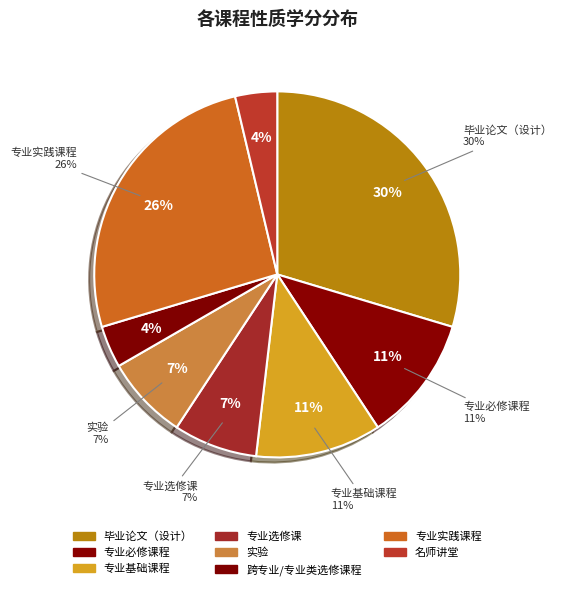

Does 专业选修课 represent more than half of the total?

No